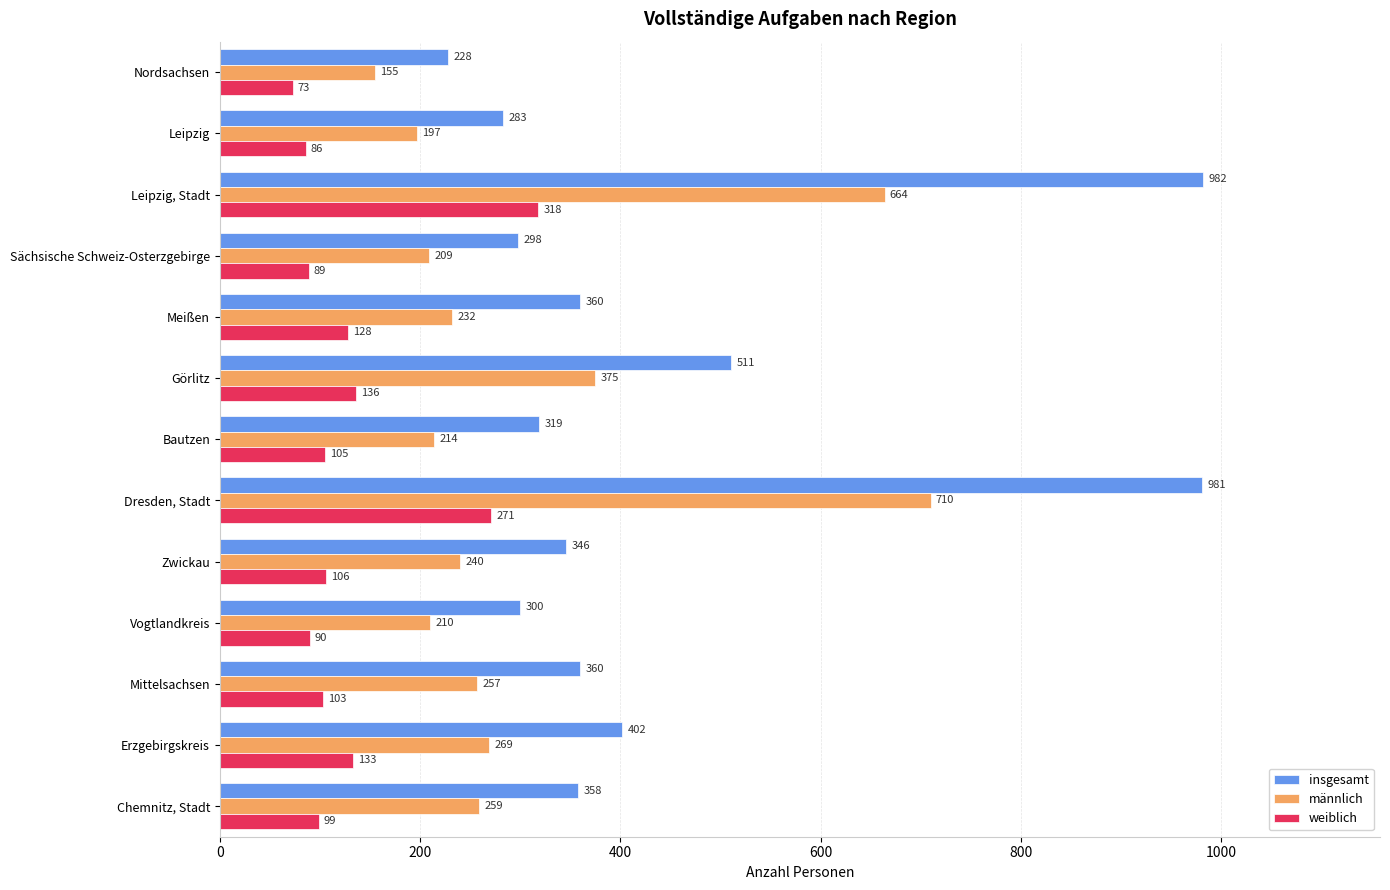

The value of männlich at Chemnitz, Stadt is 369. True or false?

False